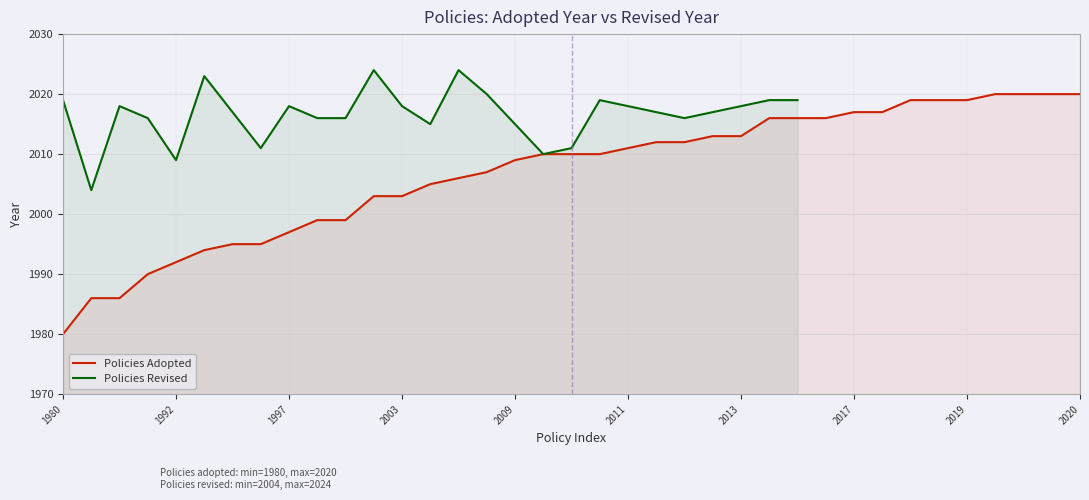

The chart shows a value of 1314 at 2016. True or false?

False